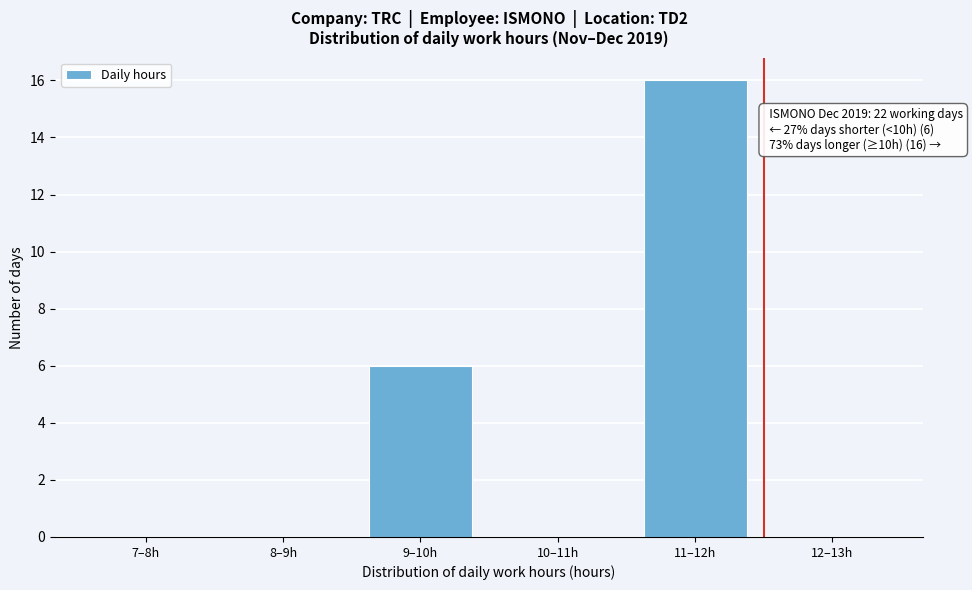

Reading left to right, extract all data points from this chart.

7–8h=0	8–9h=0	9–10h=6	10–11h=0	11–12h=16	12–13h=0